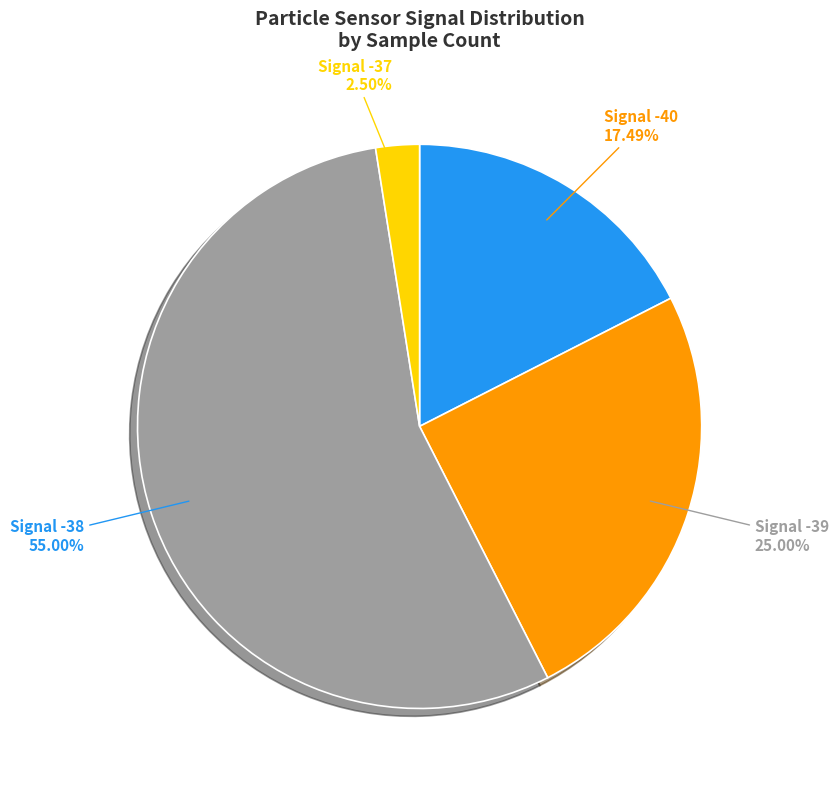

Does any single category account for the majority?

Yes